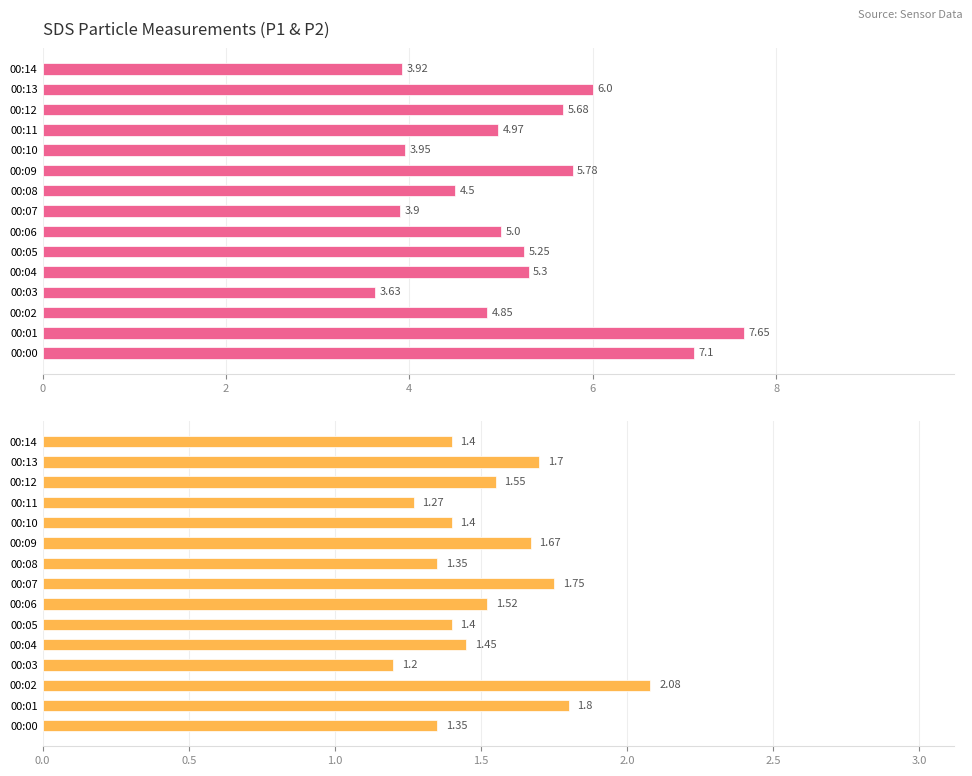

Reading left to right, what are all the values shown in this chart?

SDS_P1: 7.1	7.7	4.8	3.6	5.3	5.2	5.0	3.9	4.5	5.8	4.0	5.0	5.7	6.0	3.9
SDS_P2: 1.4	1.8	2.1	1.2	1.4	1.4	1.5	1.8	1.4	1.7	1.4	1.3	1.6	1.7	1.4